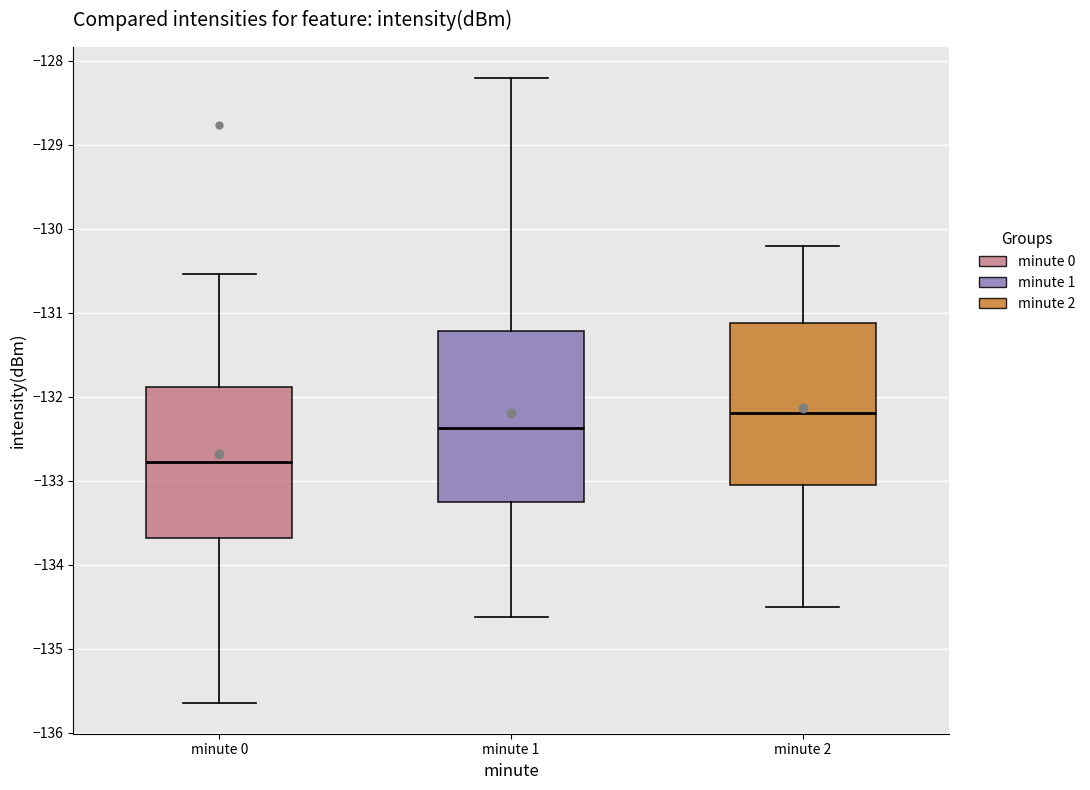

Reading left to right, read every box against the y-axis: the position of its median line, the range the box covers, and the ends of its whiskers. The values are not printed on the chart, so give them approximately, as read against the axis.

minute 0: median -132.8, box -133.7 to -131.9, whiskers -135.6 to -130.5
minute 1: median -132.4, box -133.2 to -131.2, whiskers -134.6 to -128.2
minute 2: median -132.2, box -133.0 to -131.1, whiskers -134.5 to -130.2